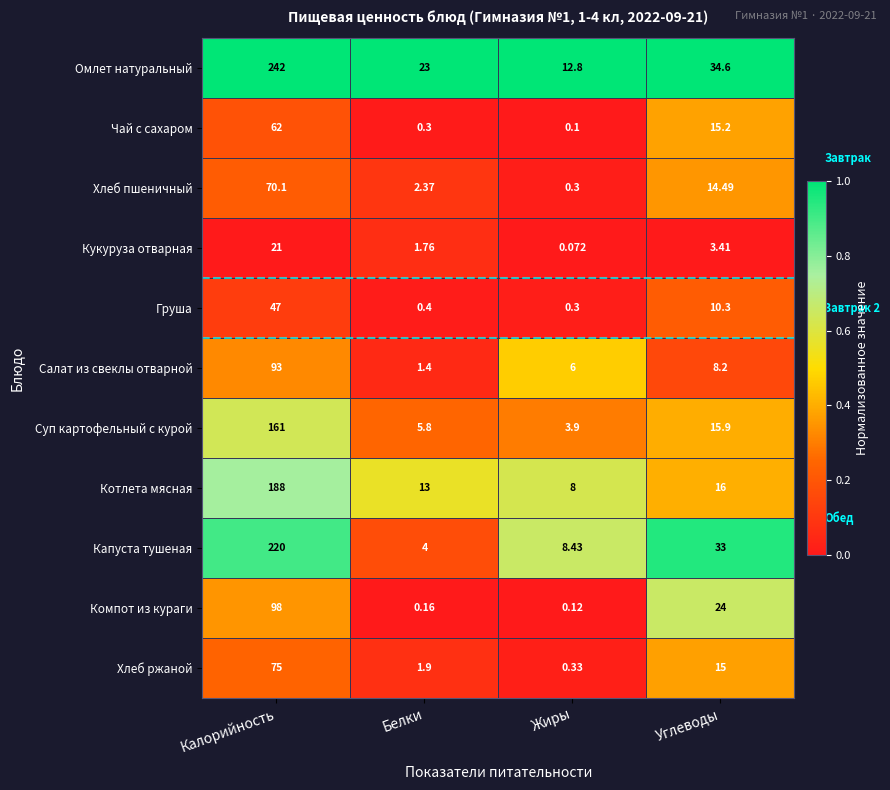

List the series in order of their peak value, highest first.

Омлет натуральный, Капуста тушеная, Котлета мясная, Суп картофельный с курой, Компот из кураги, Салат из свеклы отварной, Хлеб ржаной, Хлеб пшеничный, Чай с сахаром, Груша, Кукуруза отварная